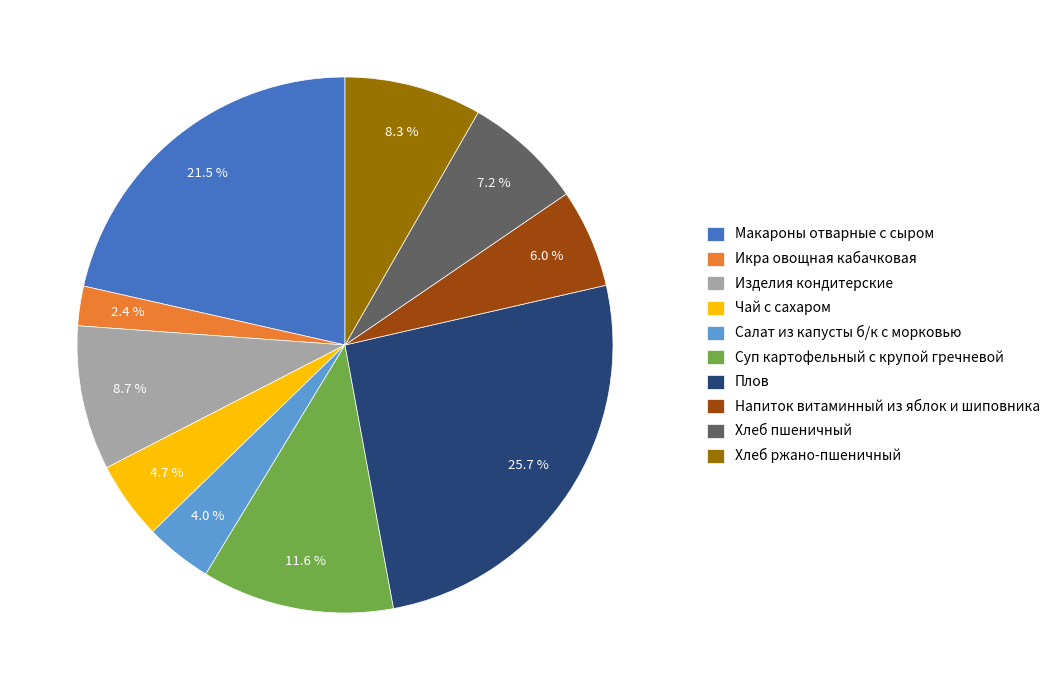

What percentage is the Салат из капусты б/к с морковью slice, to the nearest percent?

4%